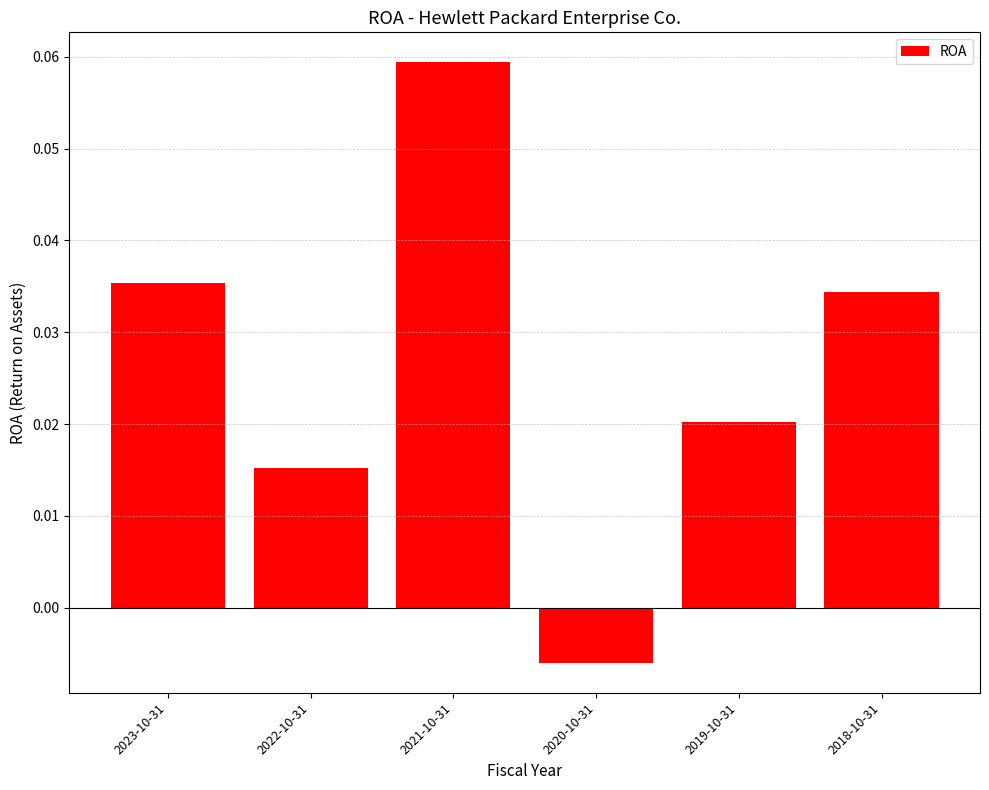

How many data points does each series have?

6